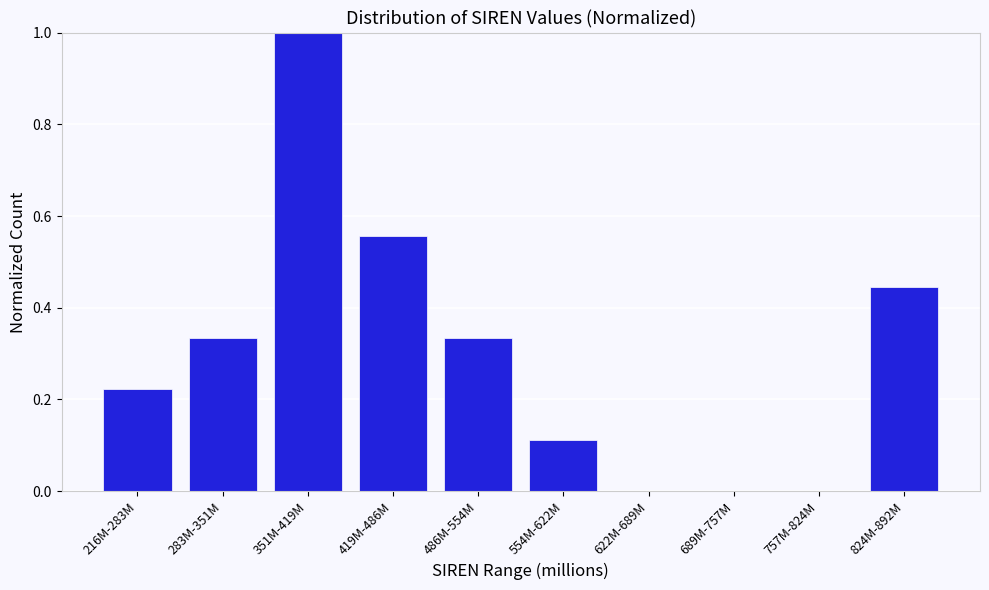

Which has a higher value, 419M-486M or 351M-419M?

351M-419M